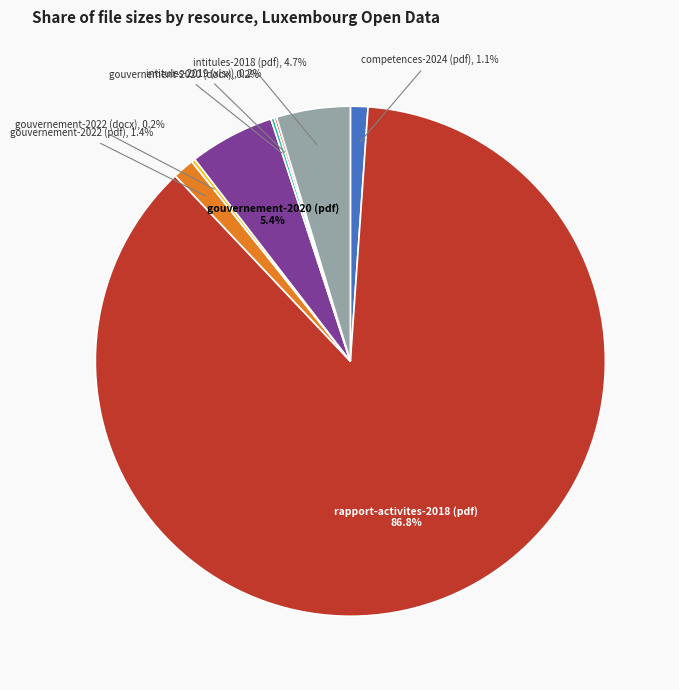

True or false: intitules-2018 (pdf) accounts for 11% of the total.

False